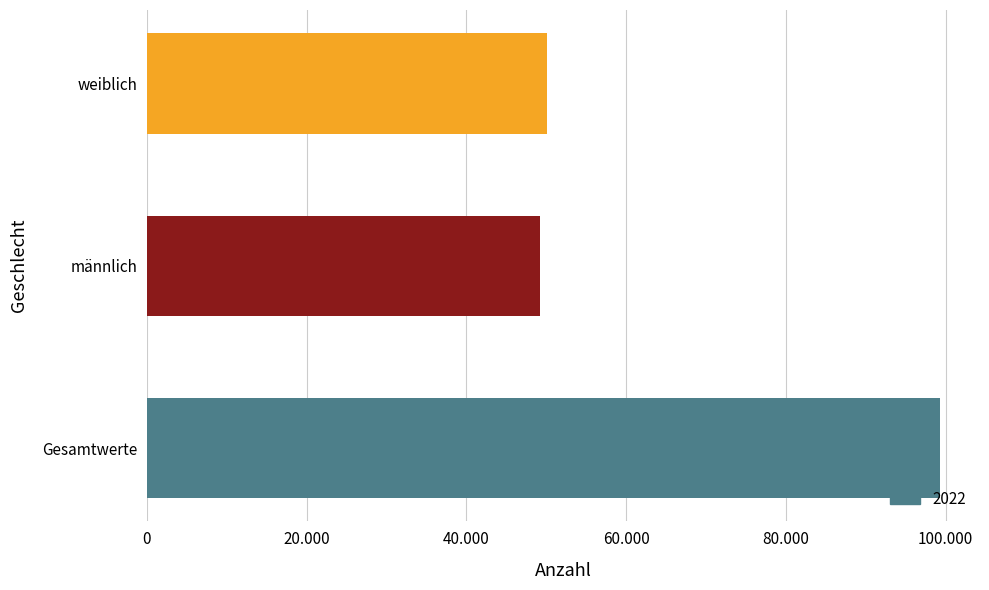

What is the greatest value displayed?

99341